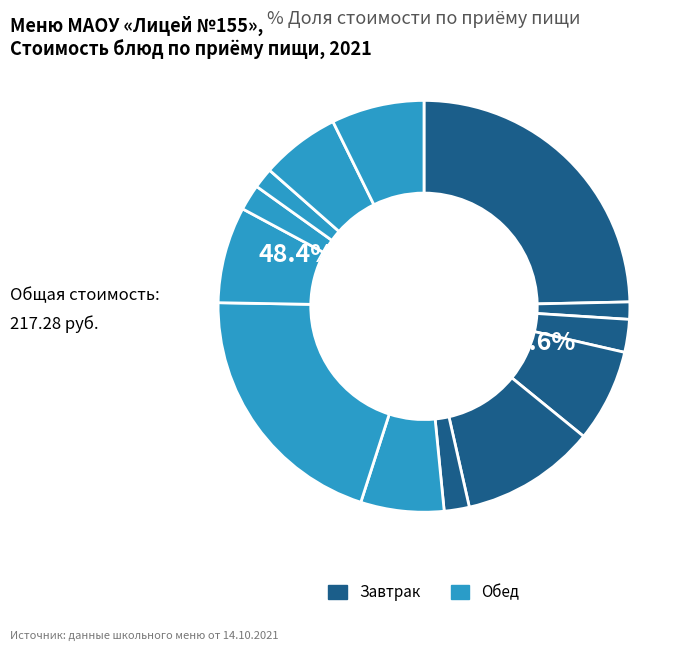

Count the number of slices in the pie.

13